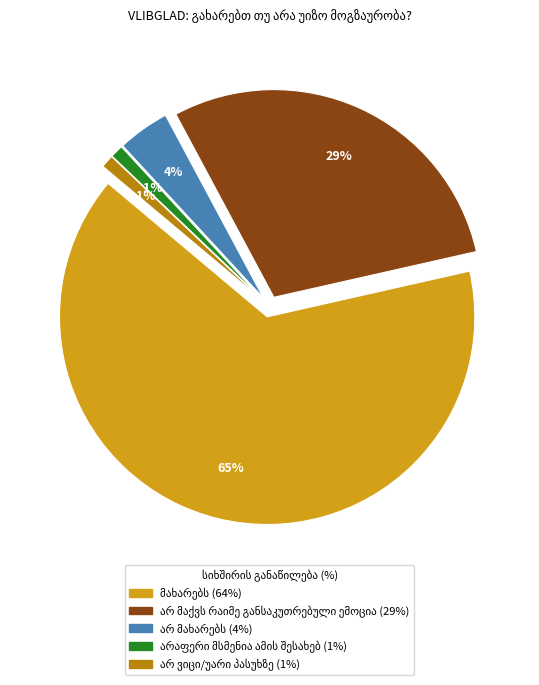

What percentage is NOT represented by არ მახარებს?

96.0%